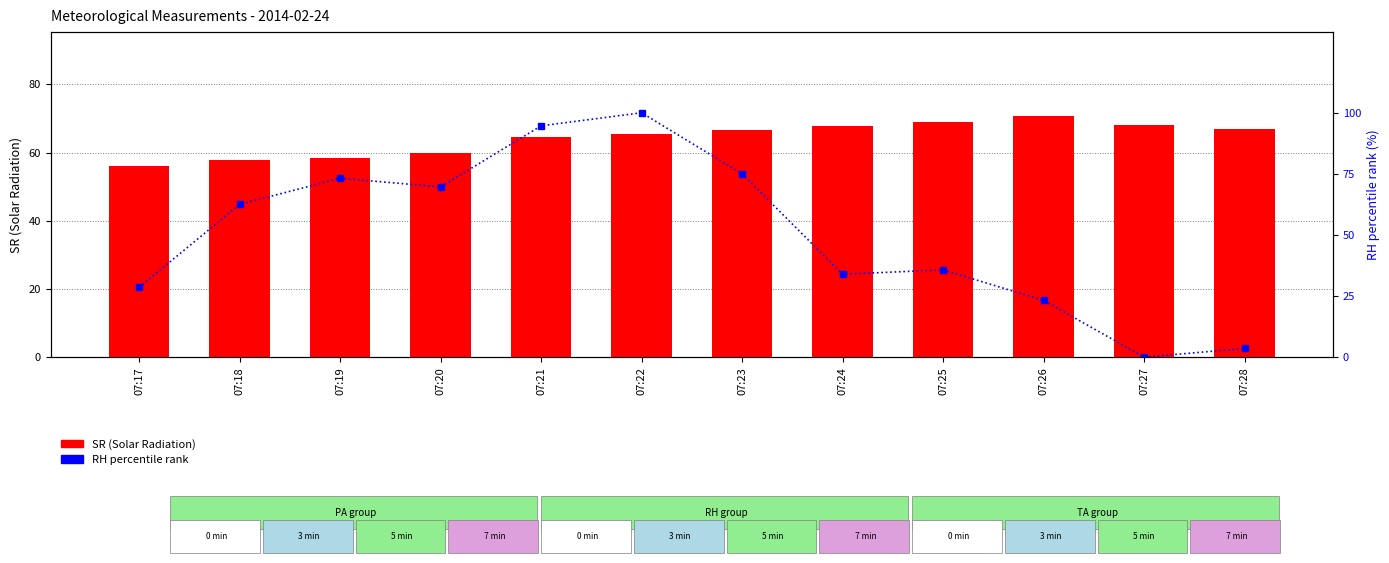

The value of SR (Solar Radiation) at 07:18 is 38.6. True or false?

False